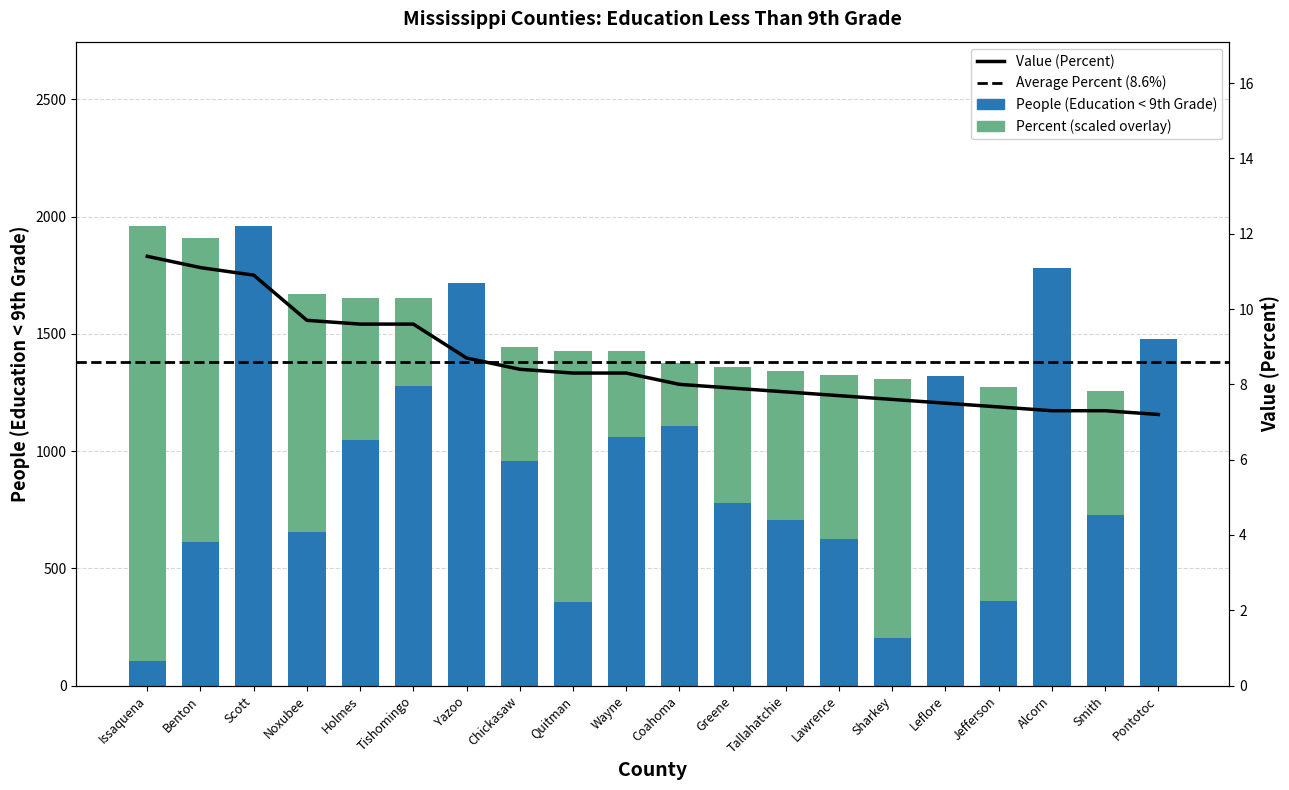

Which category has the lowest value across all series?

Pontotoc